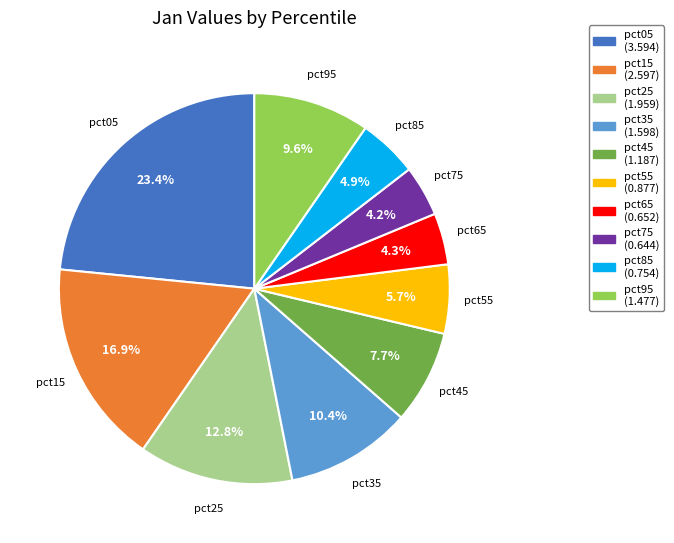

Count the number of slices in the pie.

10